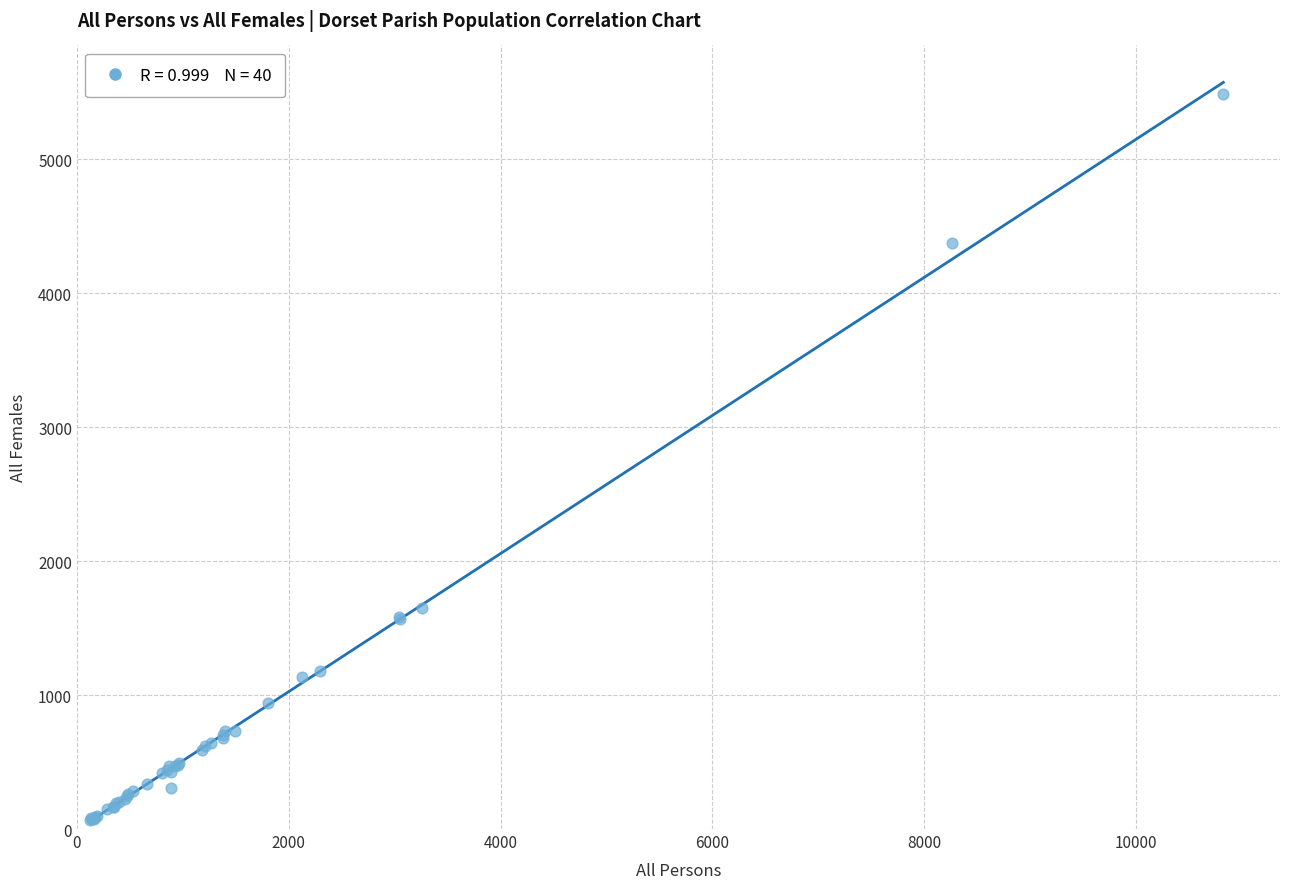

What Y value in the scatter plot is closest to 2773?

1653